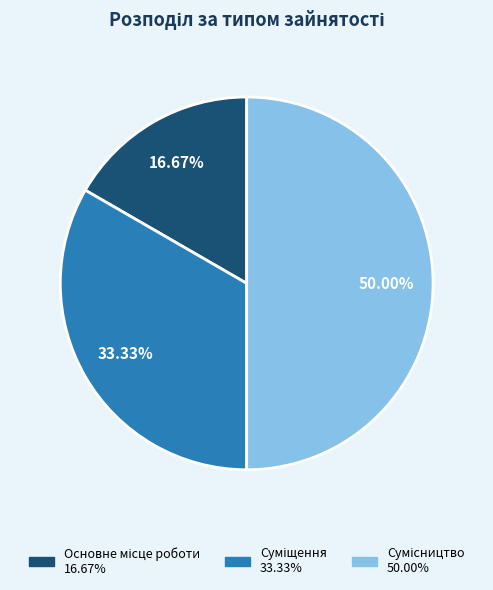

How many segments does this pie chart have?

3